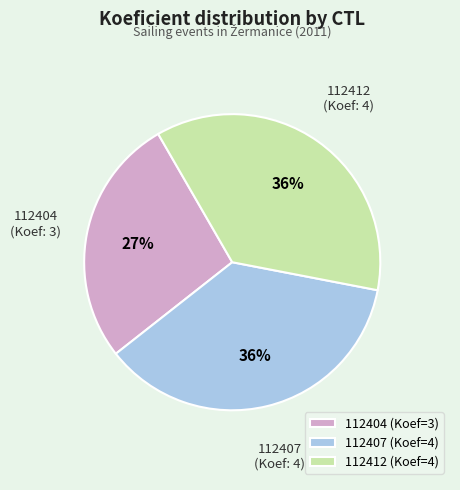

The 112407 slice represents 27% of the pie. True or false?

False